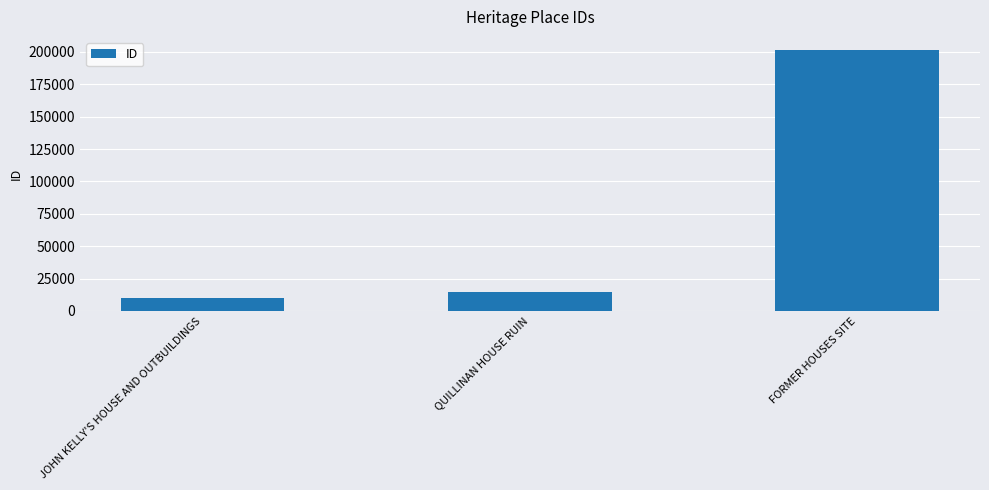

What is the difference between the second highest and minimum values?

4283